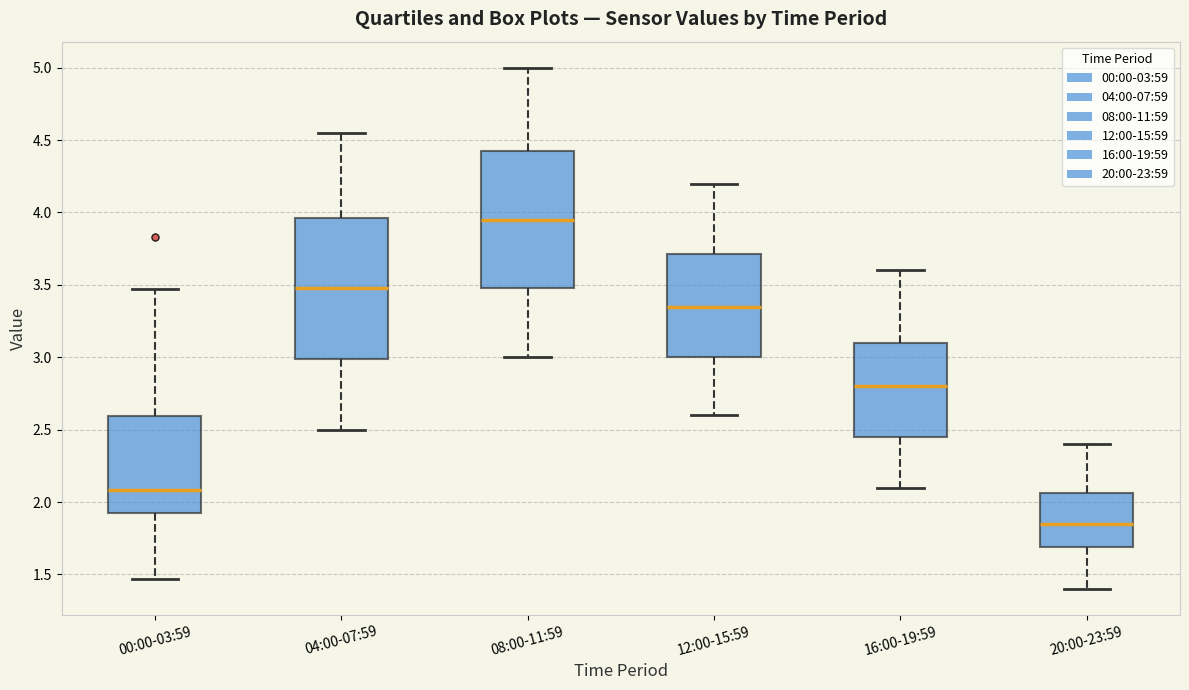

Where does the upper whisker of the box for 16:00-19:59 end on the y-axis? The values are not printed on the chart, so give them approximately, as read against the axis.

3.60